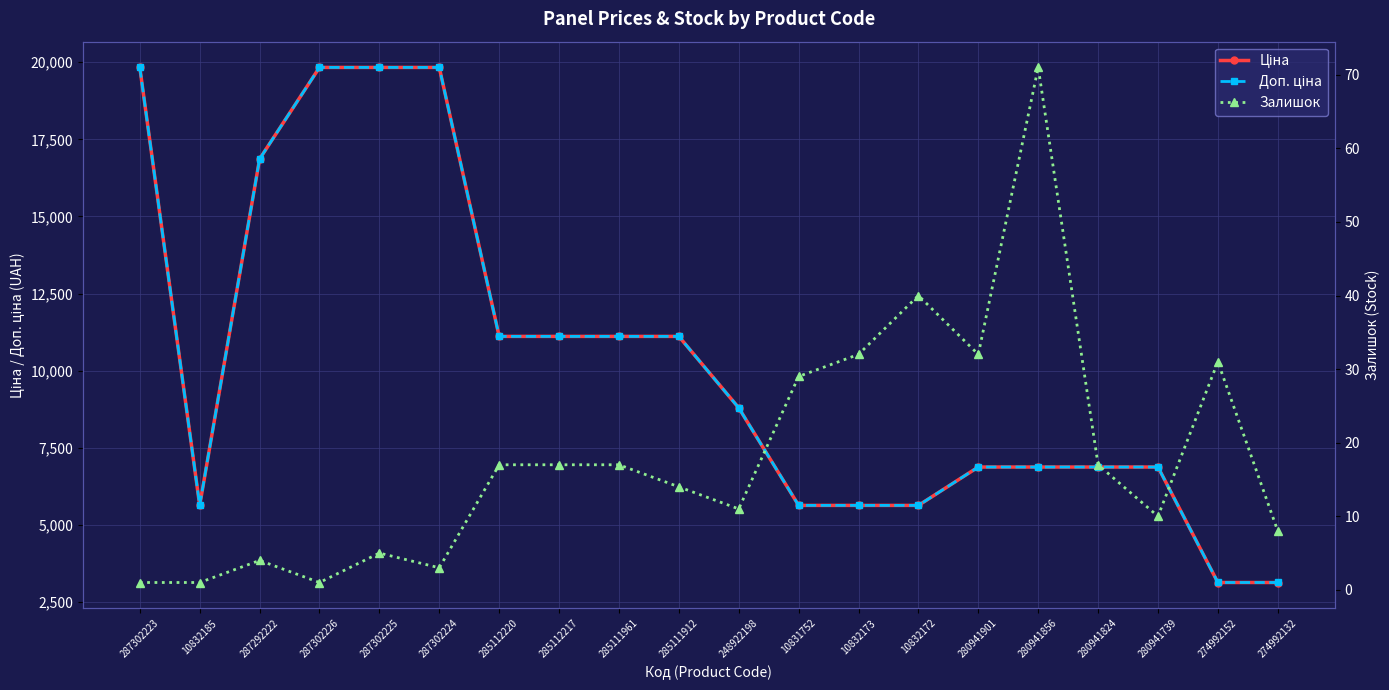

Between 10832172 and 274992132, which is larger?

10832172